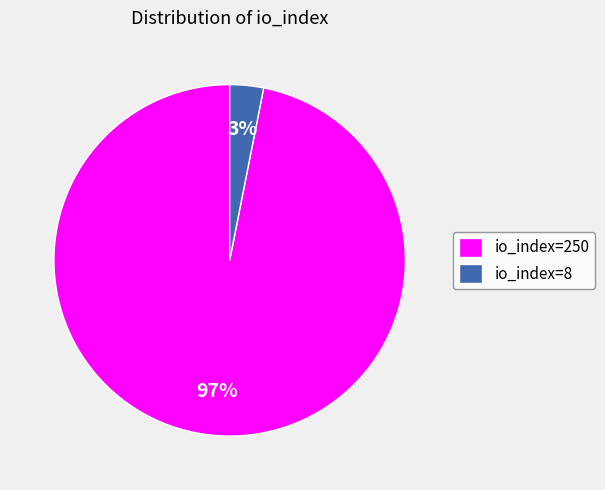

Between io_index=250 and io_index=8, which is larger?

io_index=250